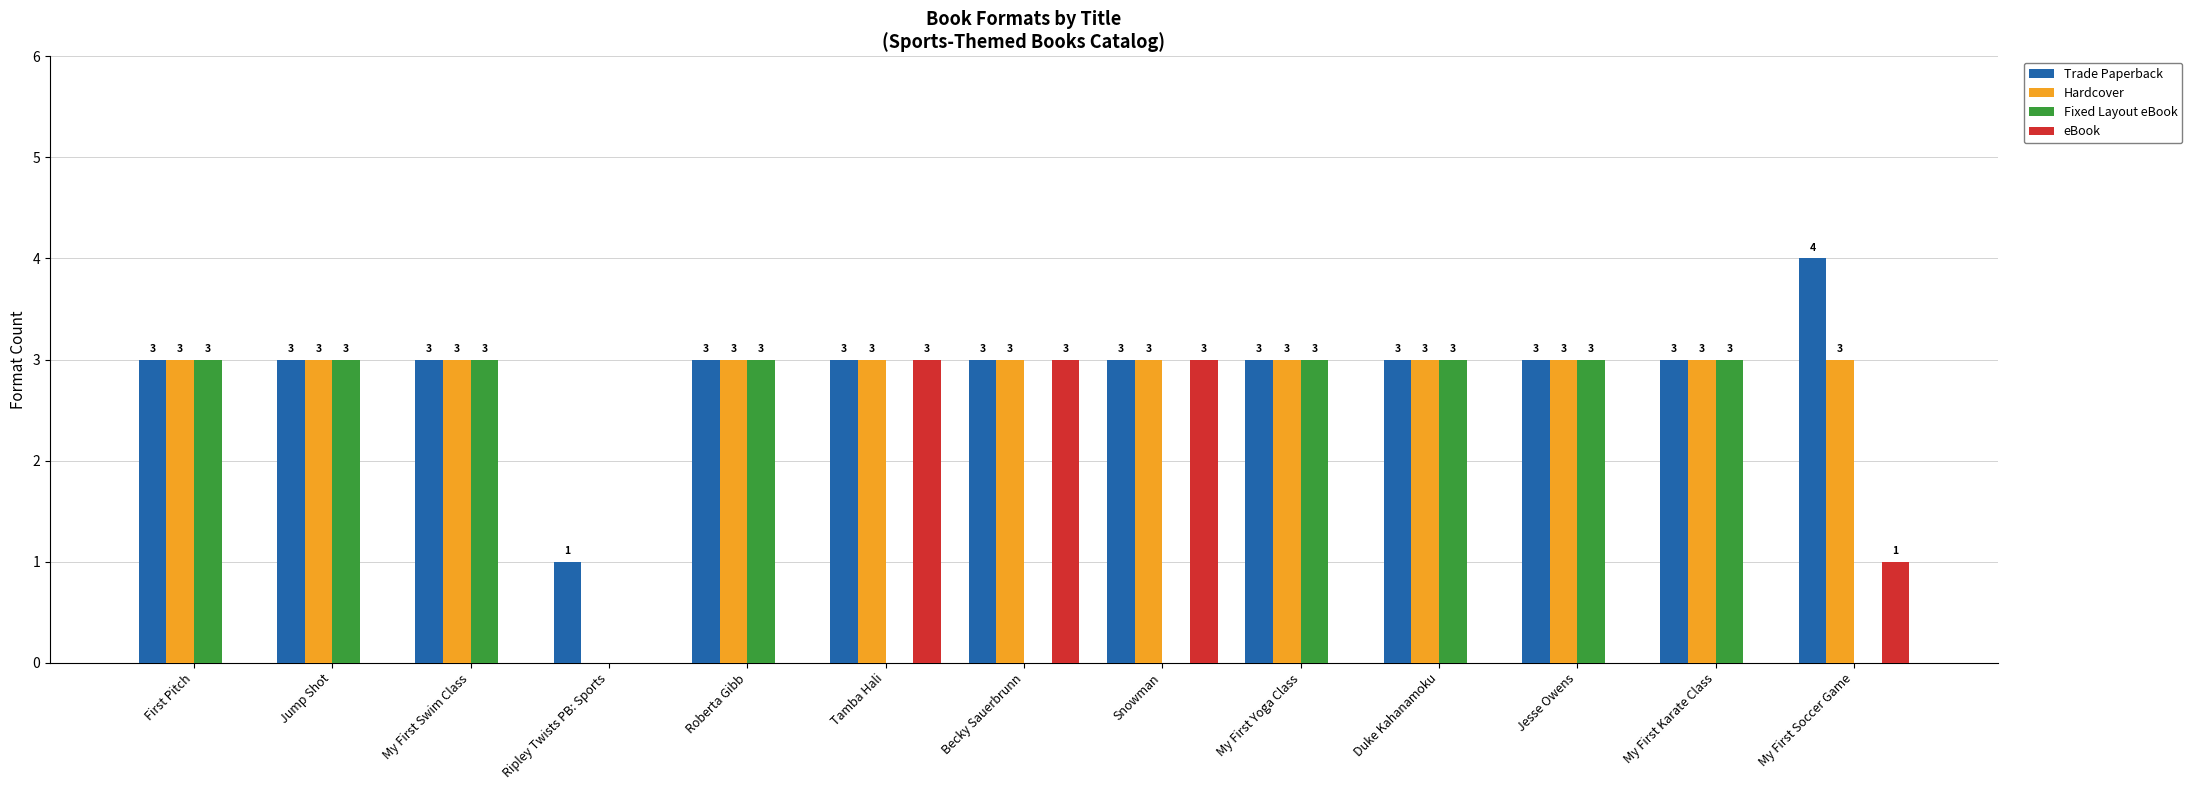

Is the value of Fixed Layout eBook at Snowman greater than the value of eBook at Becky Sauerbrunn?

No